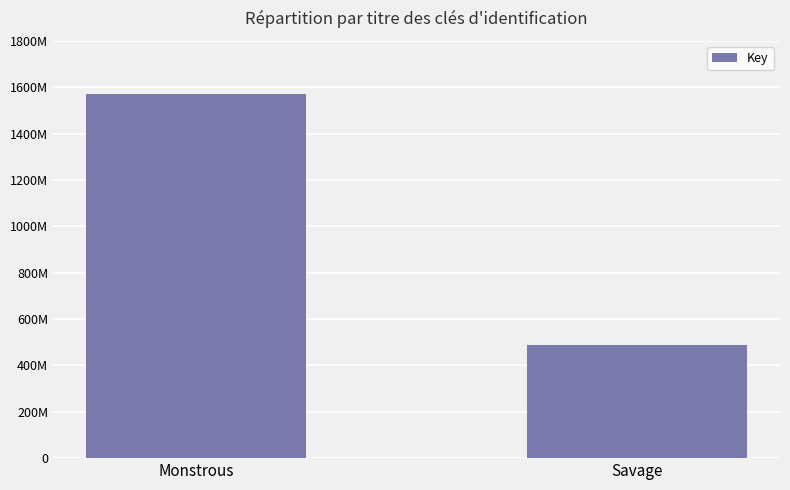

Is it true that the value at Savage is 486921731?

True